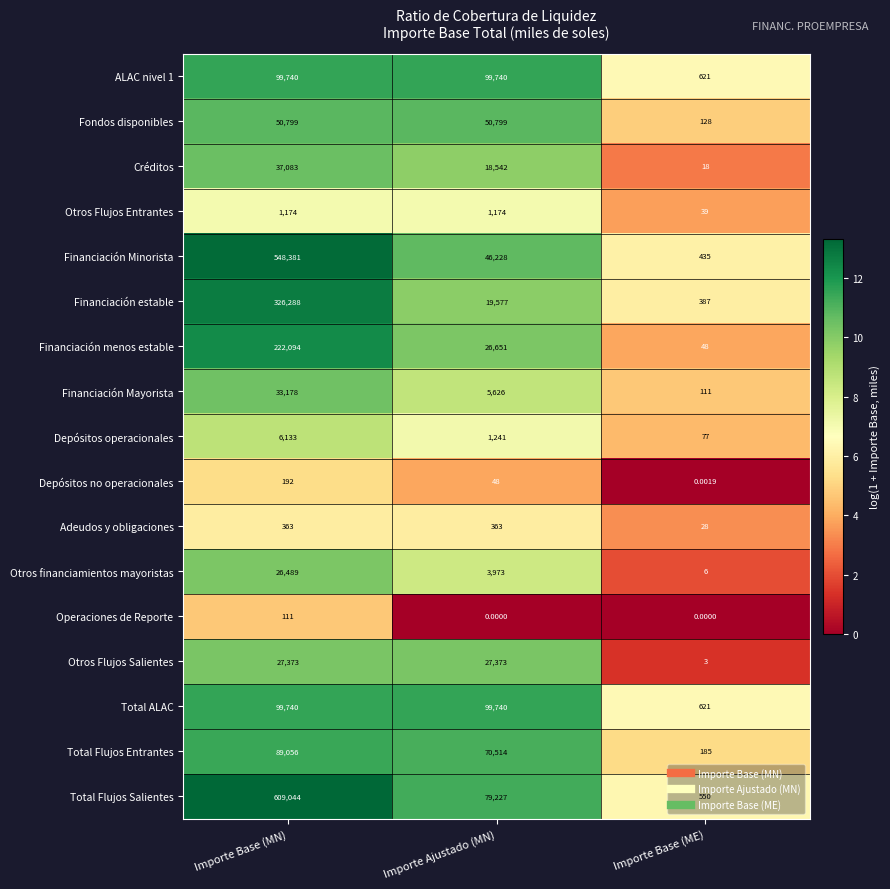

What is the spread (max minus min) of values at Importe Base (ME)?

621.0